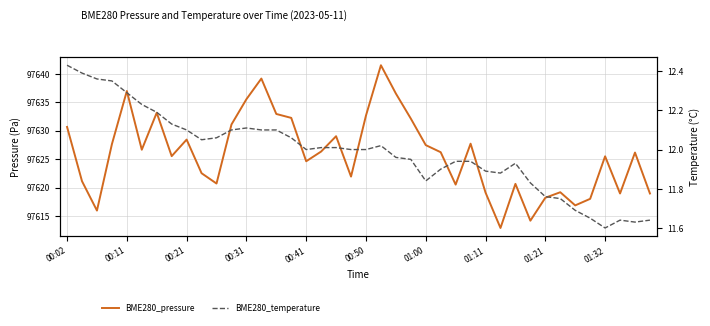

What are all the series names shown in the legend?

BME280_pressure, BME280_temperature